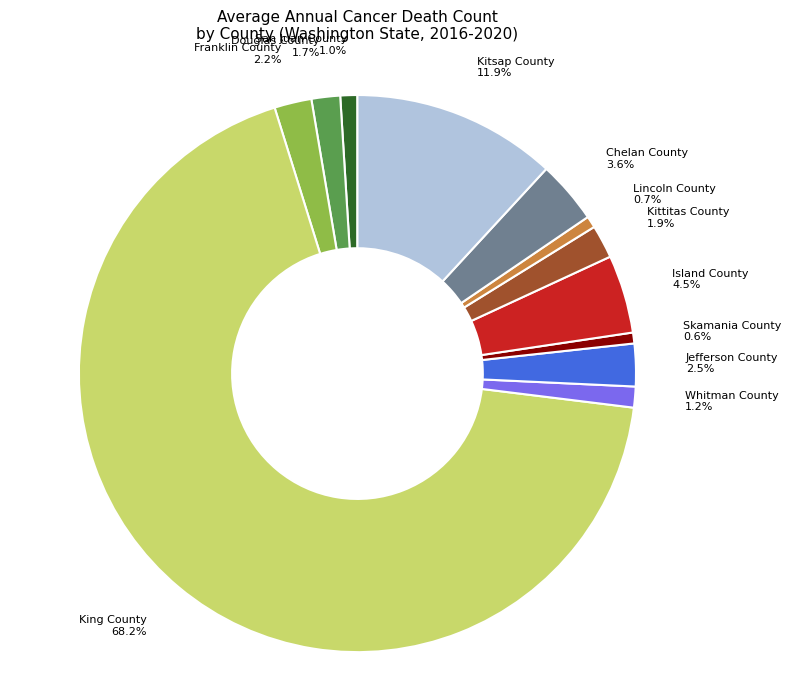

Which slice is the largest?

King County